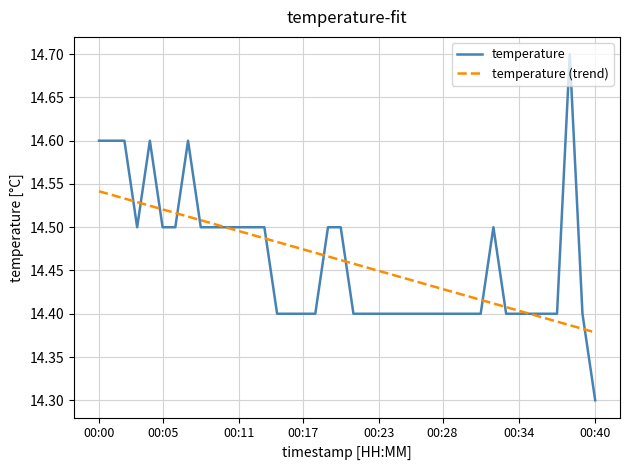

What is the greatest value displayed?

14.7